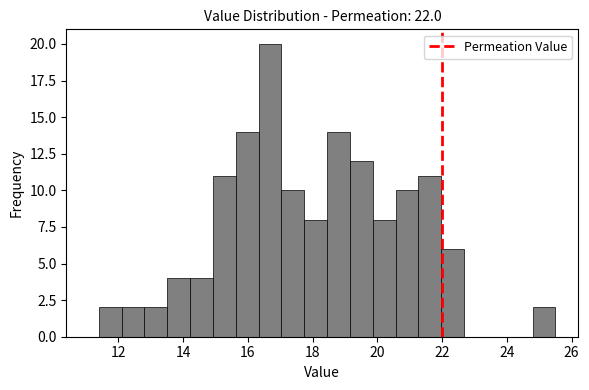

Around what value on the x-axis is the tallest bar? Give the approximate position of its centre, as read against the axis.

16.6